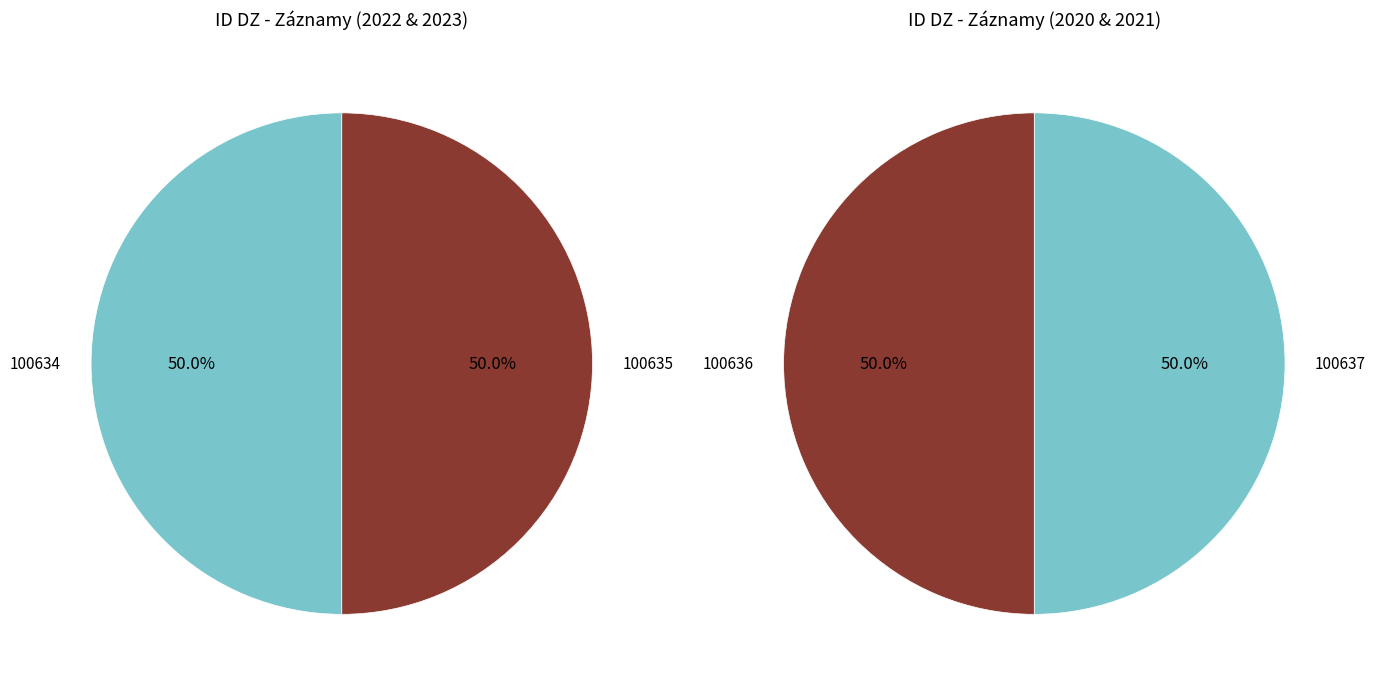

What is the change in value from 100635 to 100636?

+7944